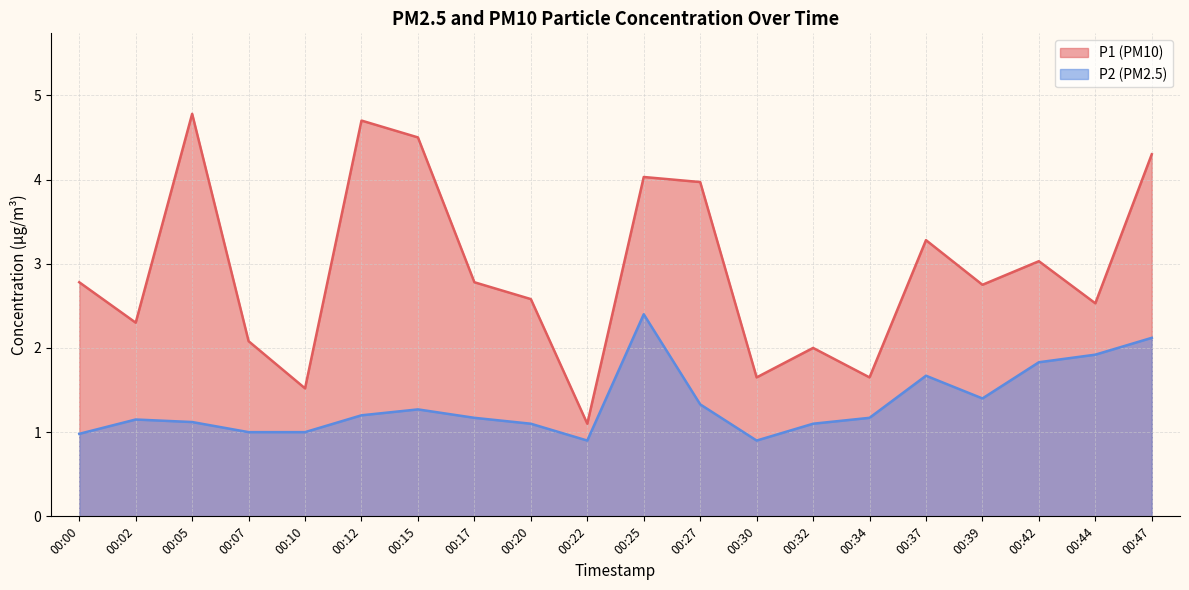

What is the average value of the P1 series?

2.9